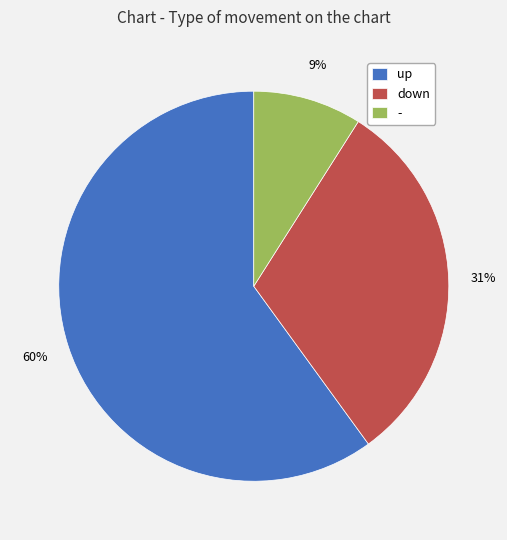

Which has a higher value, - or down?

down